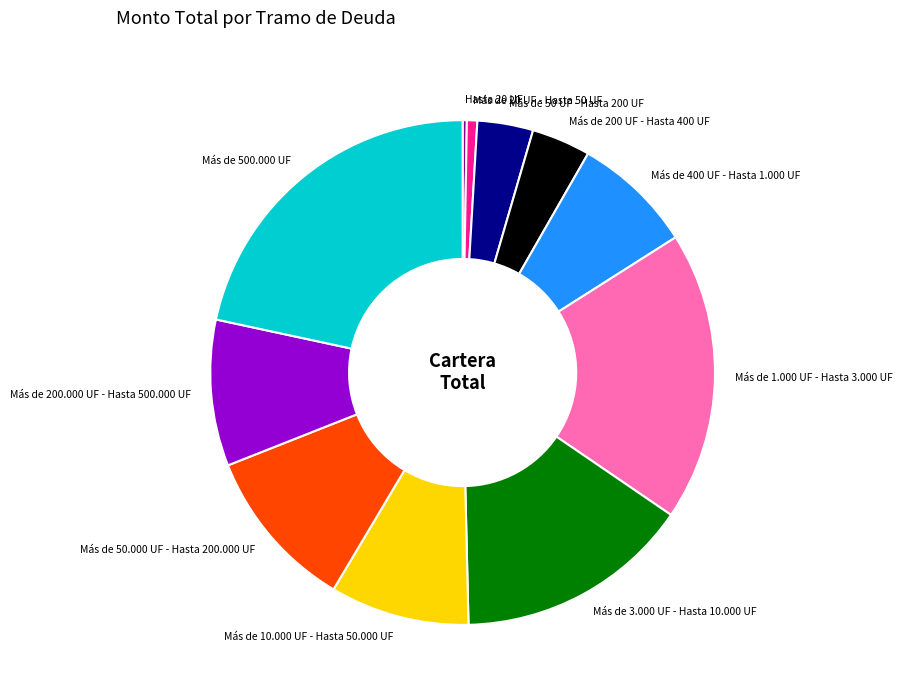

Do Más de 1.000 UF - Hasta 3.000 UF and Más de 500.000 UF together represent more than half of the pie?

No